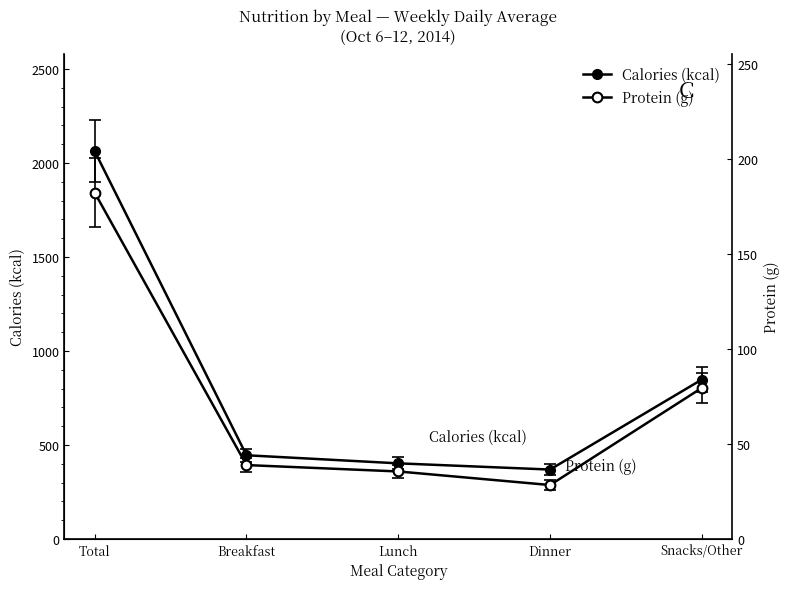

Rank the series by their maximum value, from highest to lowest.

Calories (kcal), Protein (g)